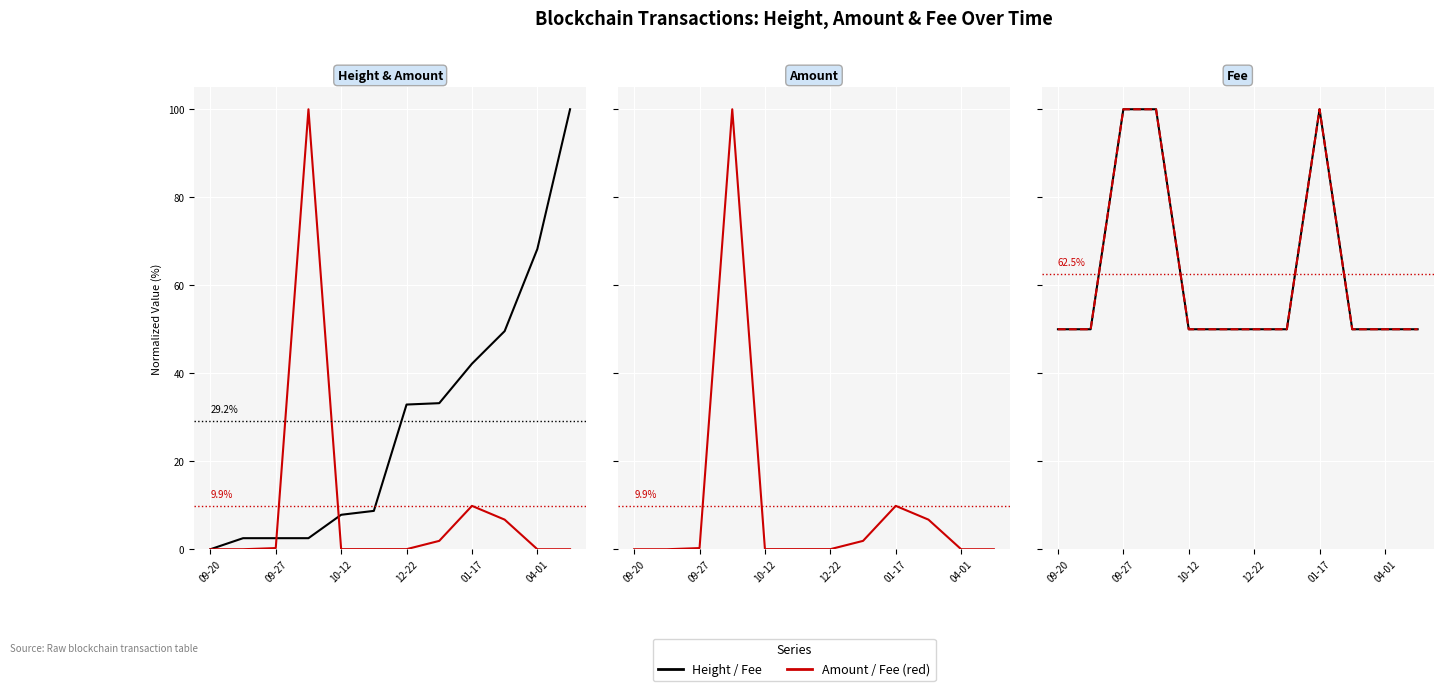

What position from the right is 12-22?

6